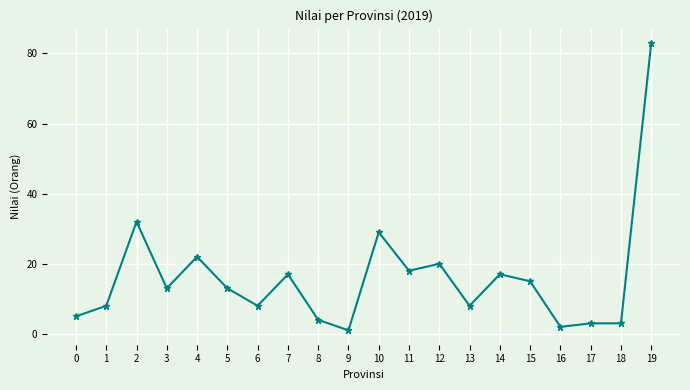

What is the sum of all values?

321